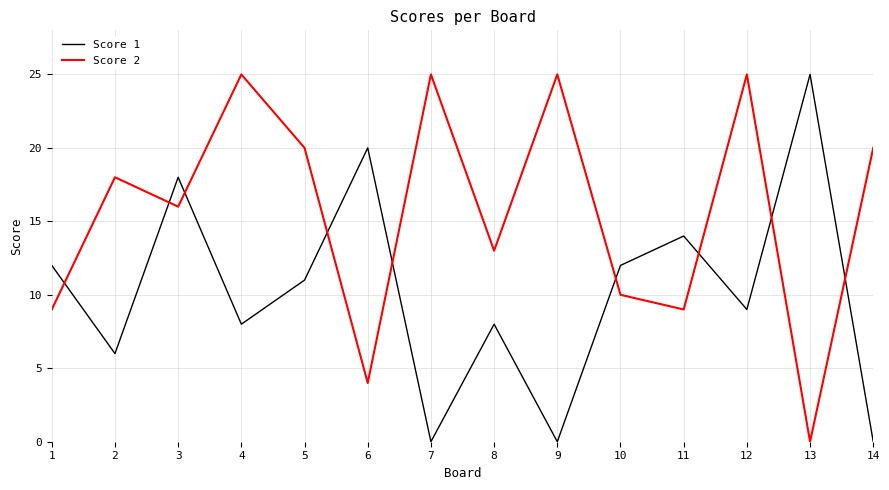

What is the difference between the maximum and minimum values in the Score 1 series?

25